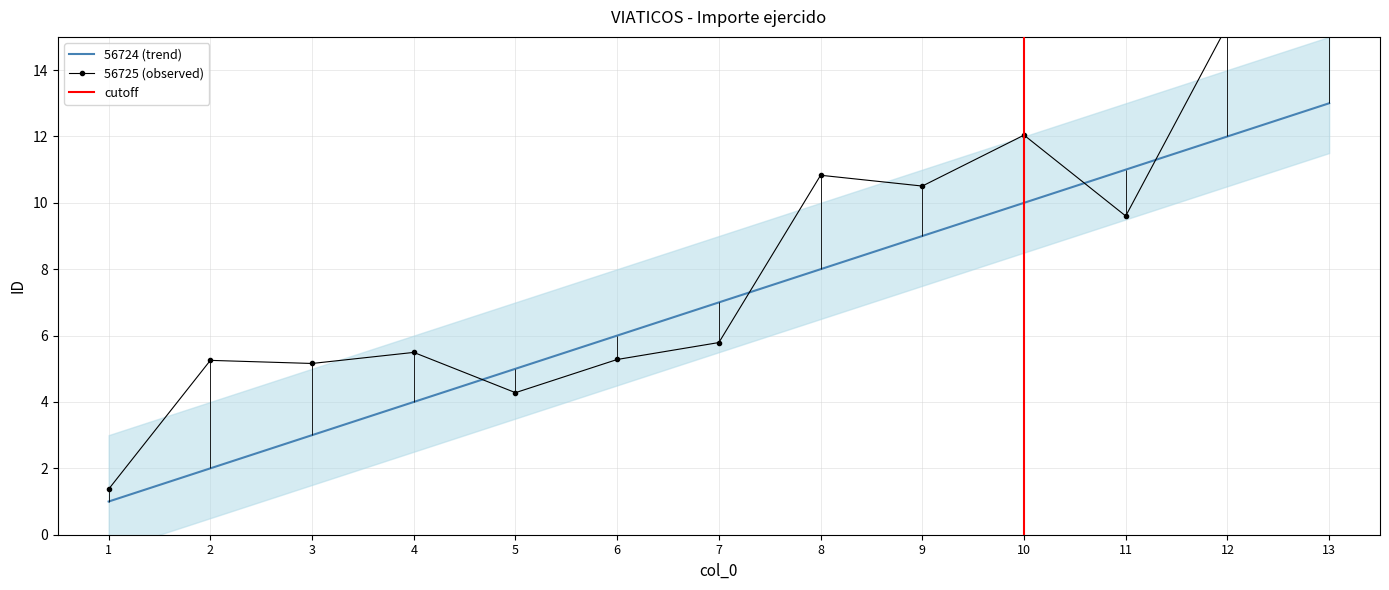

How many data points in 56726 are above 7?

6